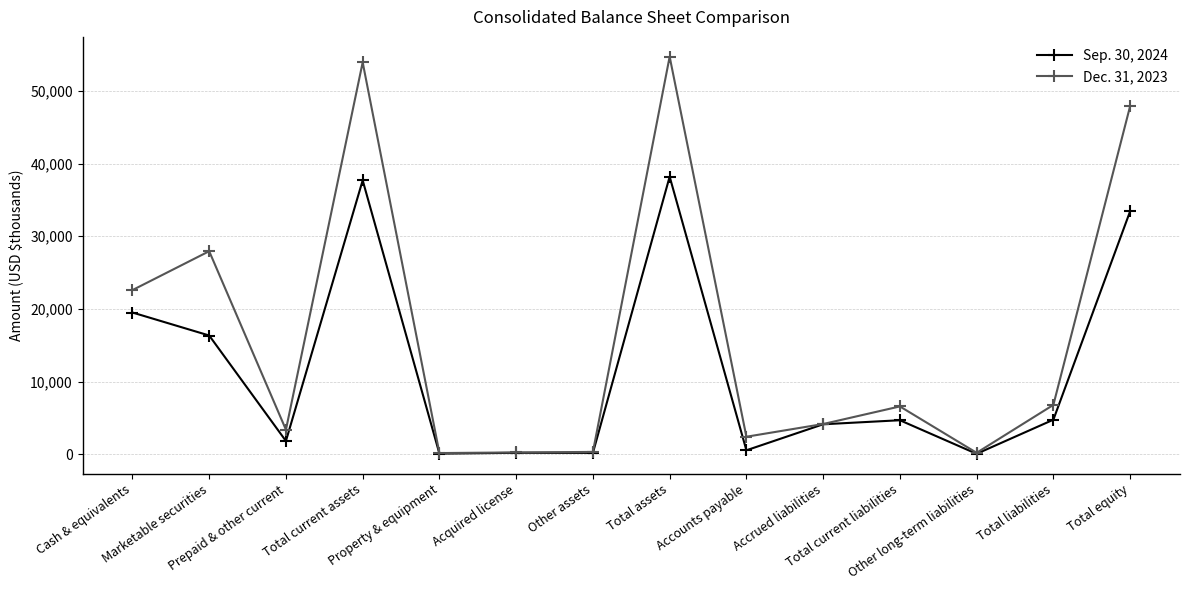

Which category has the highest value in the Dec. 31, 2023 series?

Total assets